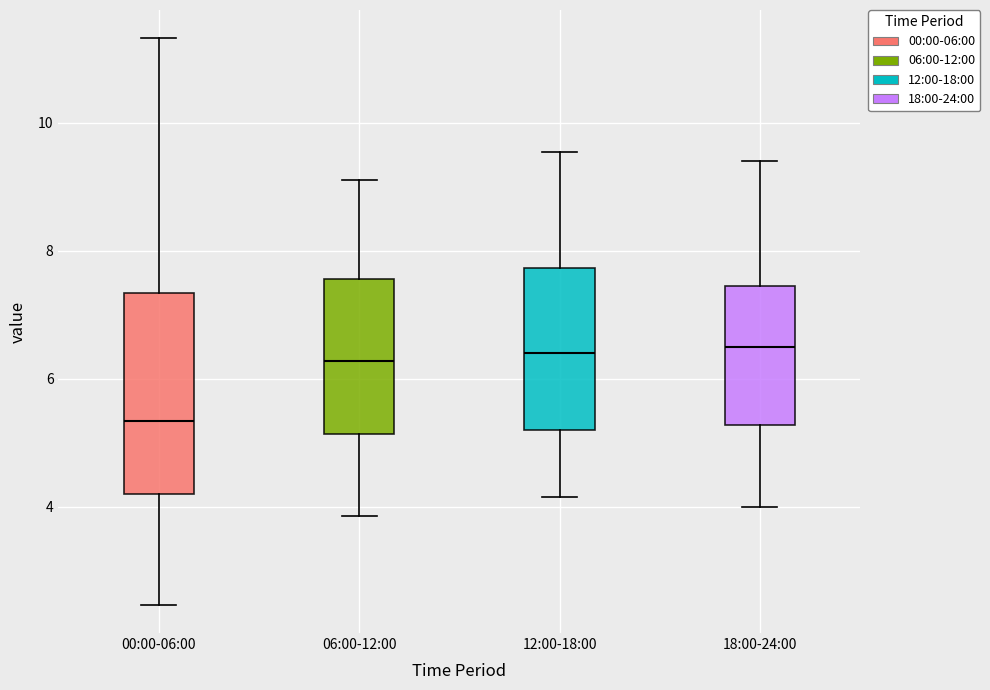

Which box is the tallest, from its lower edge to its upper edge?

00:00-06:00